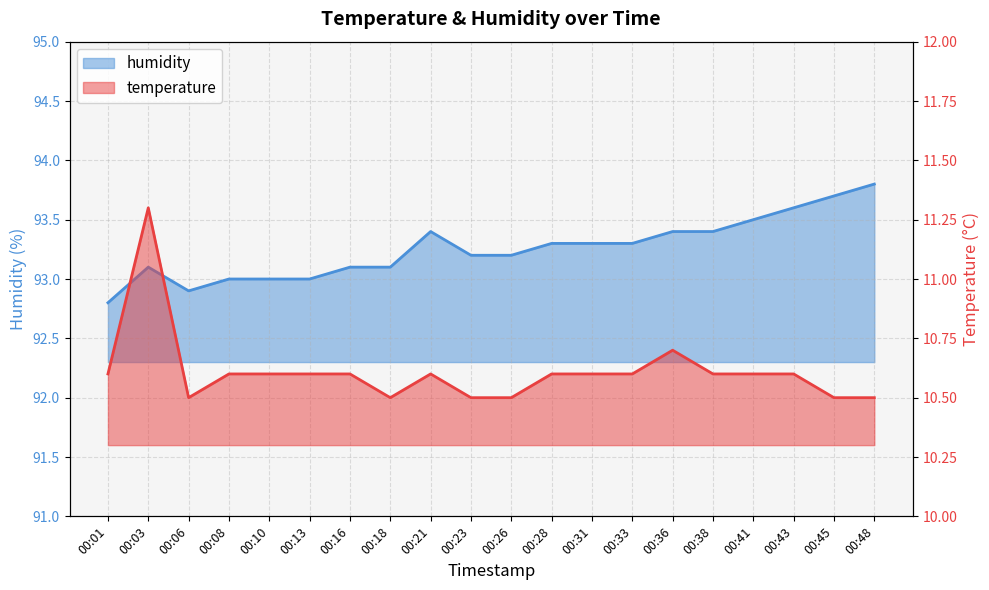

What is the sum of the temperature values at 00:06 and 00:43?

21.1